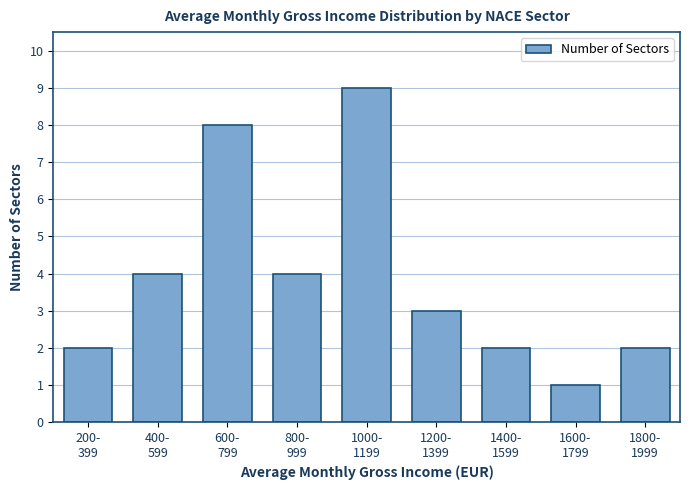

Reading left to right, transcribe all the data shown in this chart.

2	4	8	4	9	3	2	1	2